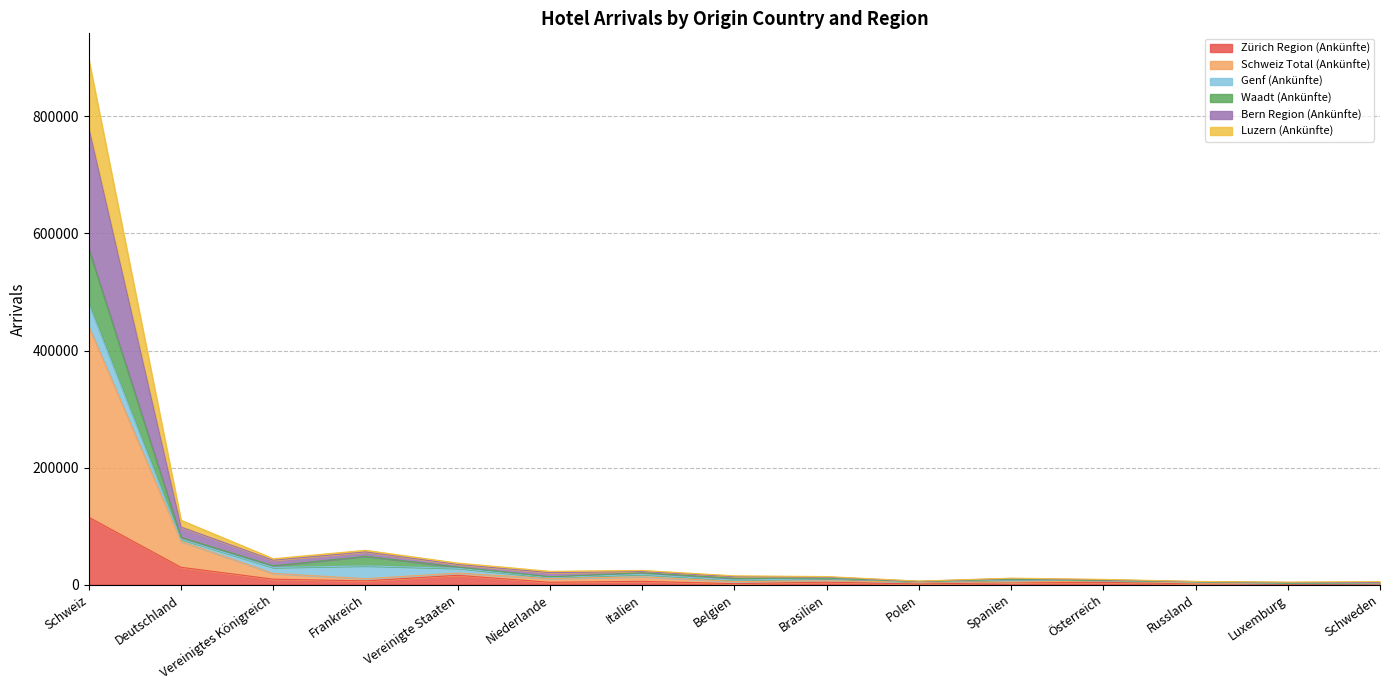

What is the value of the Zürich Region (Ankünfte) point at the 10th from the left?

1169